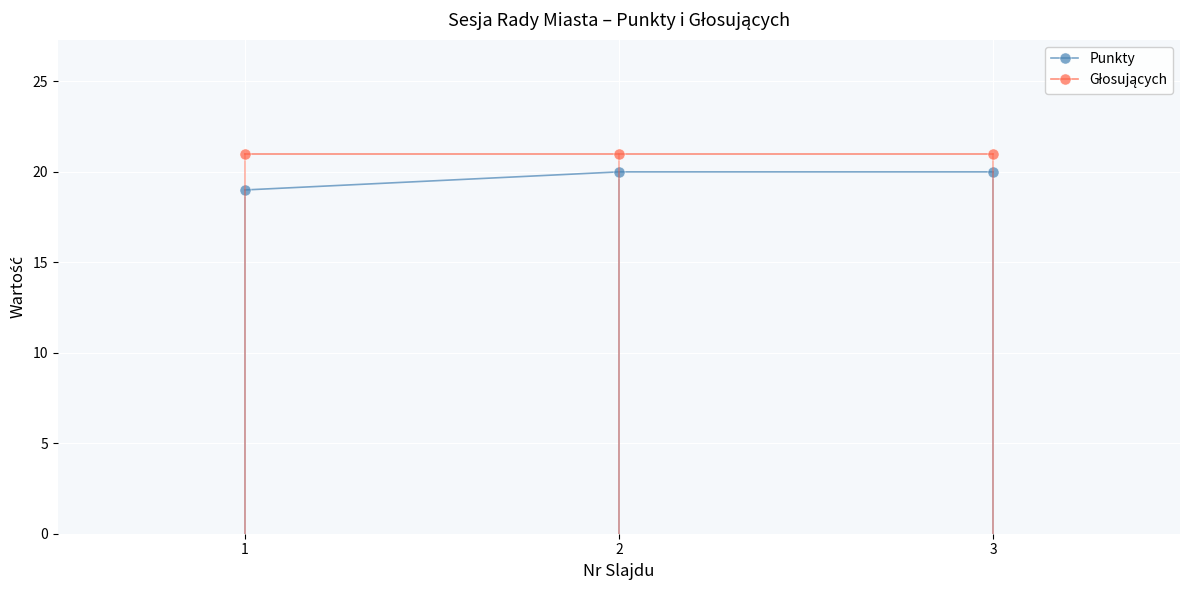

What is the total value across all series at 3?

41